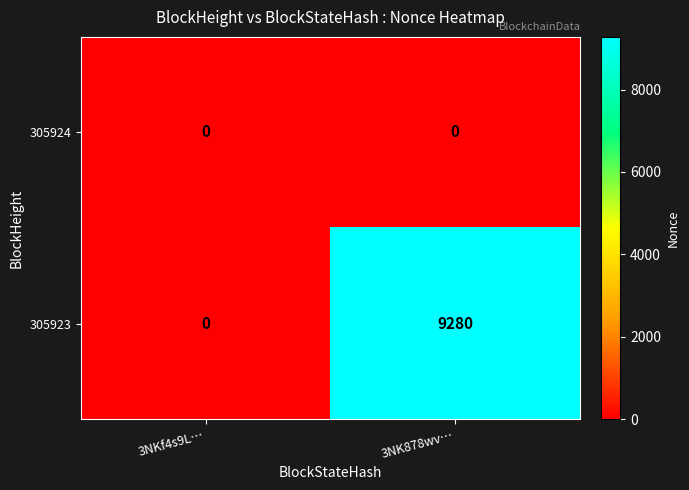

Which series has the largest range (max minus min)?

305923